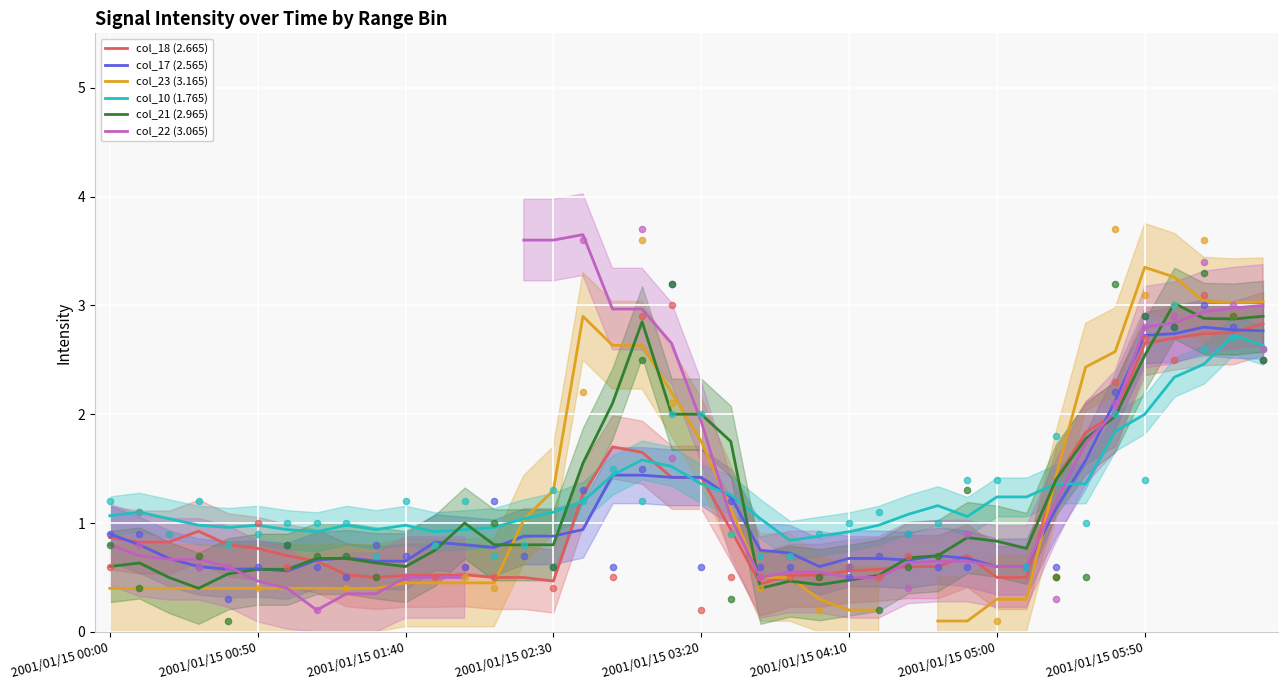

What are all the series names shown in the legend?

col_18 (2.665), col_17 (2.565), col_23 (3.165), col_10 (1.765), col_21 (2.965), col_22 (3.065)